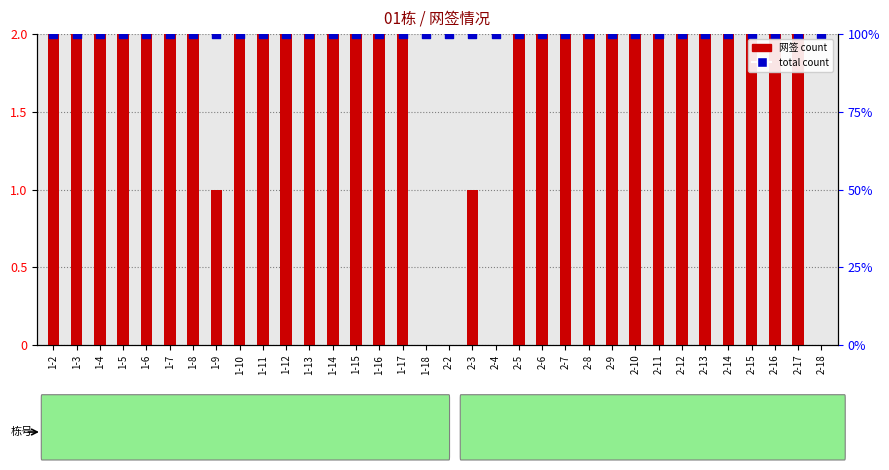

Which series reaches the maximum Y coordinate?

网签 count